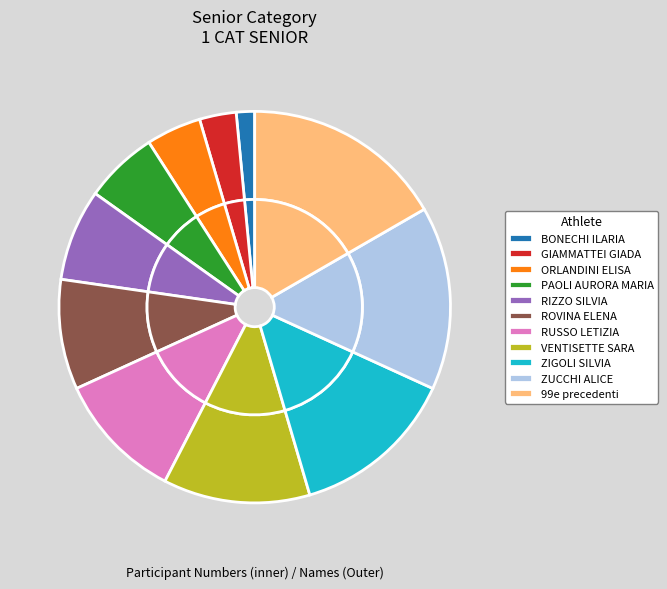

The RUSSO LETIZIA slice represents 11% of the pie. True or false?

True